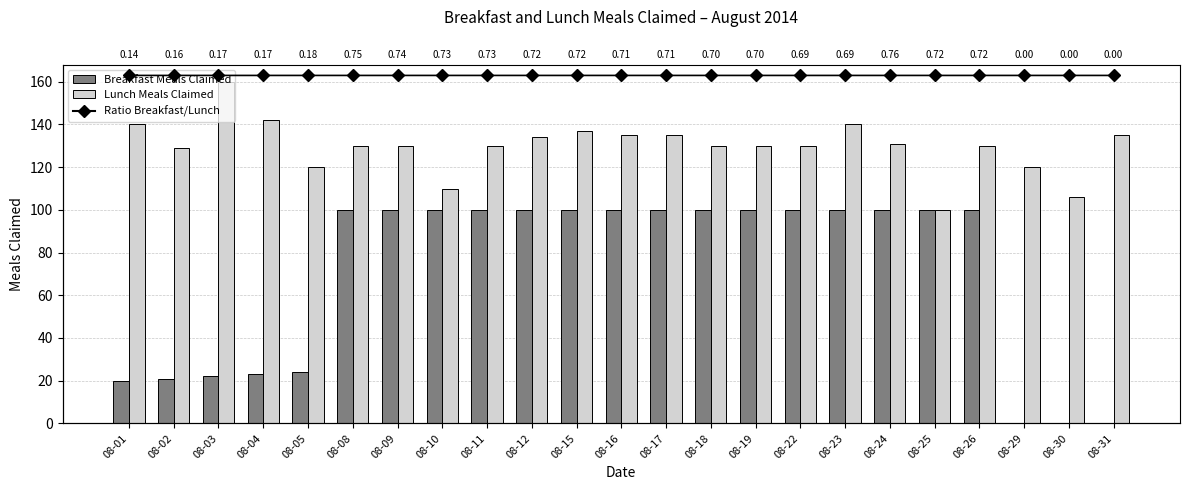

What is the total value across all series at 08-15?

238.0